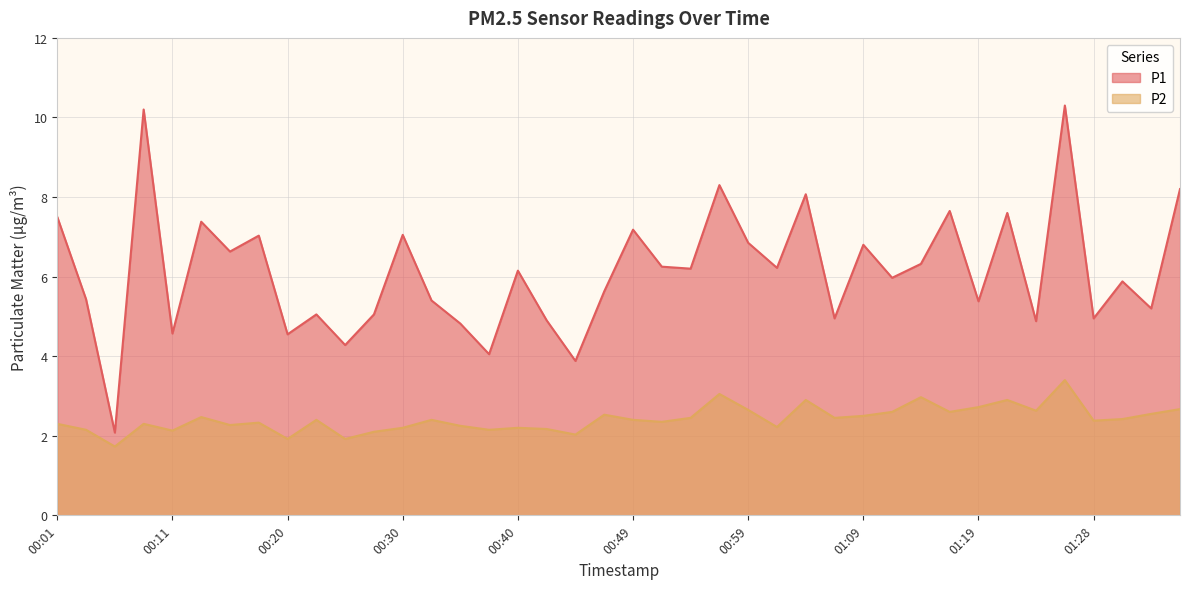

What is the sum of the P1 values at 00:45 and 00:40?

10.0